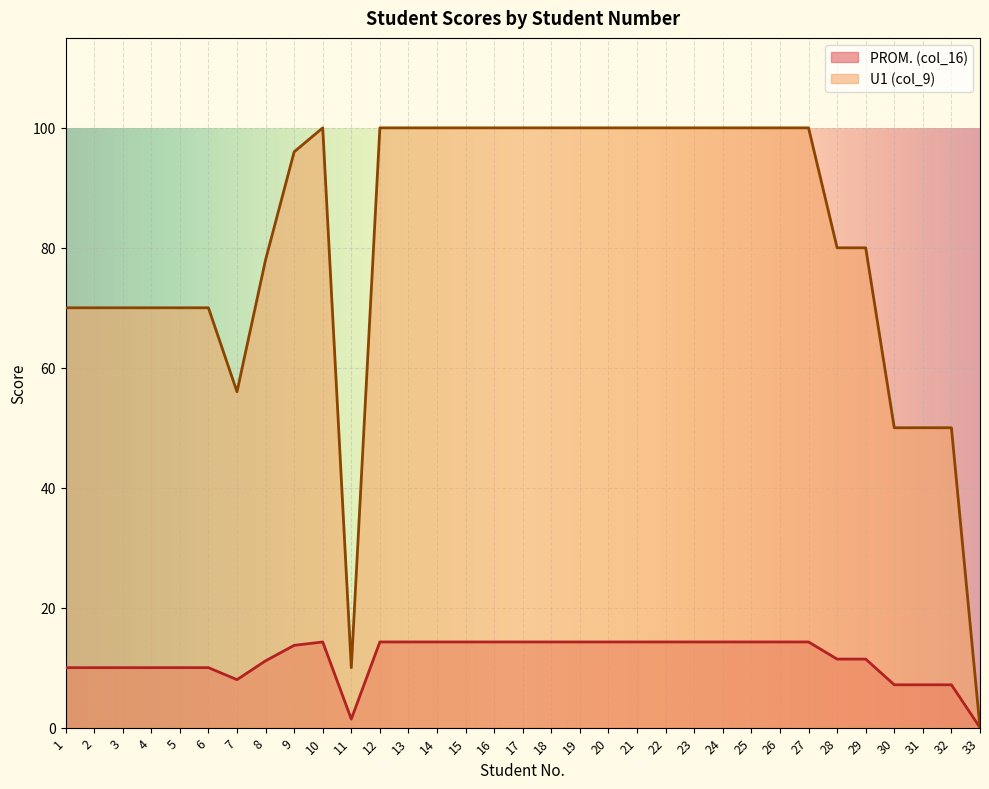

What is the average value of the U1 (col_9) series?

80.9